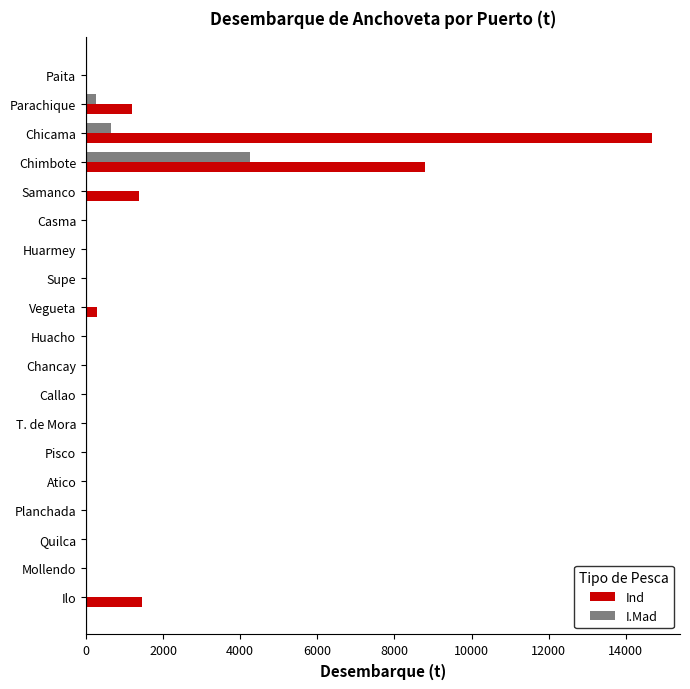

At which category is the sum across all series the highest?

Chicama